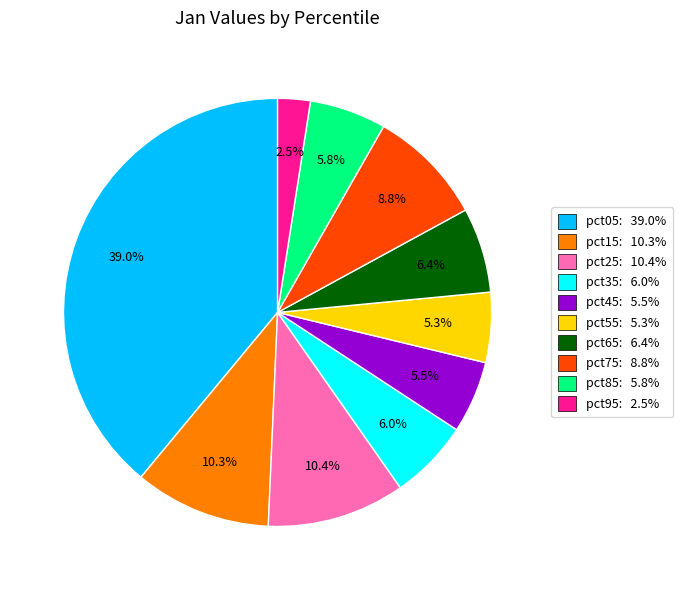

To the nearest percent, what is the average slice percentage?

10%